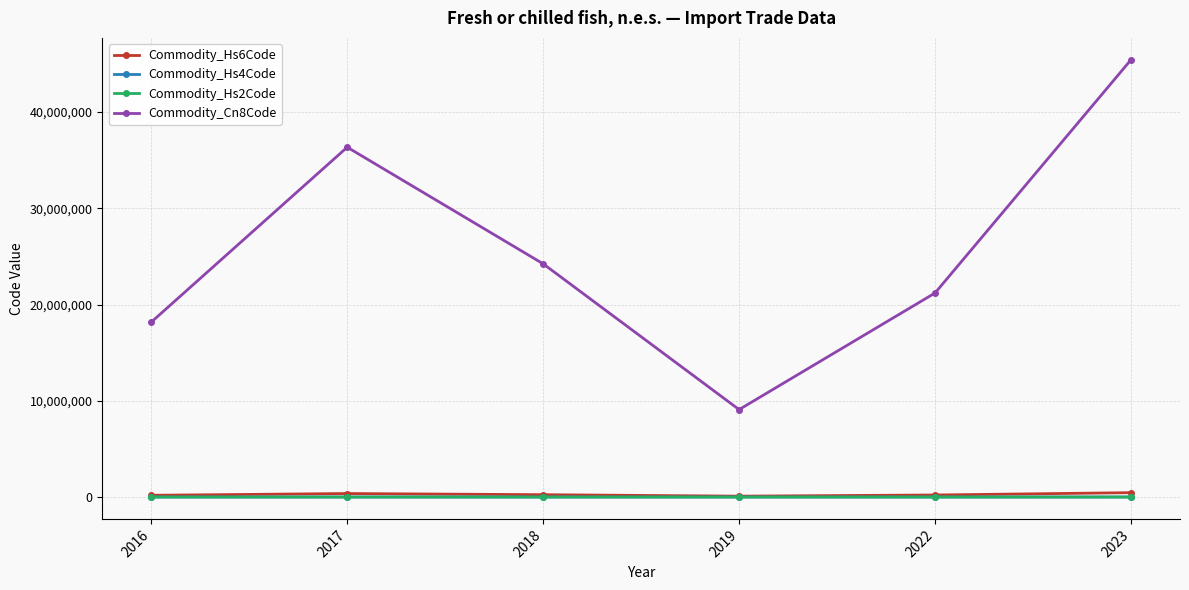

What is the difference between the maximum and minimum values in the Commodity_Hs6Code series?

363468